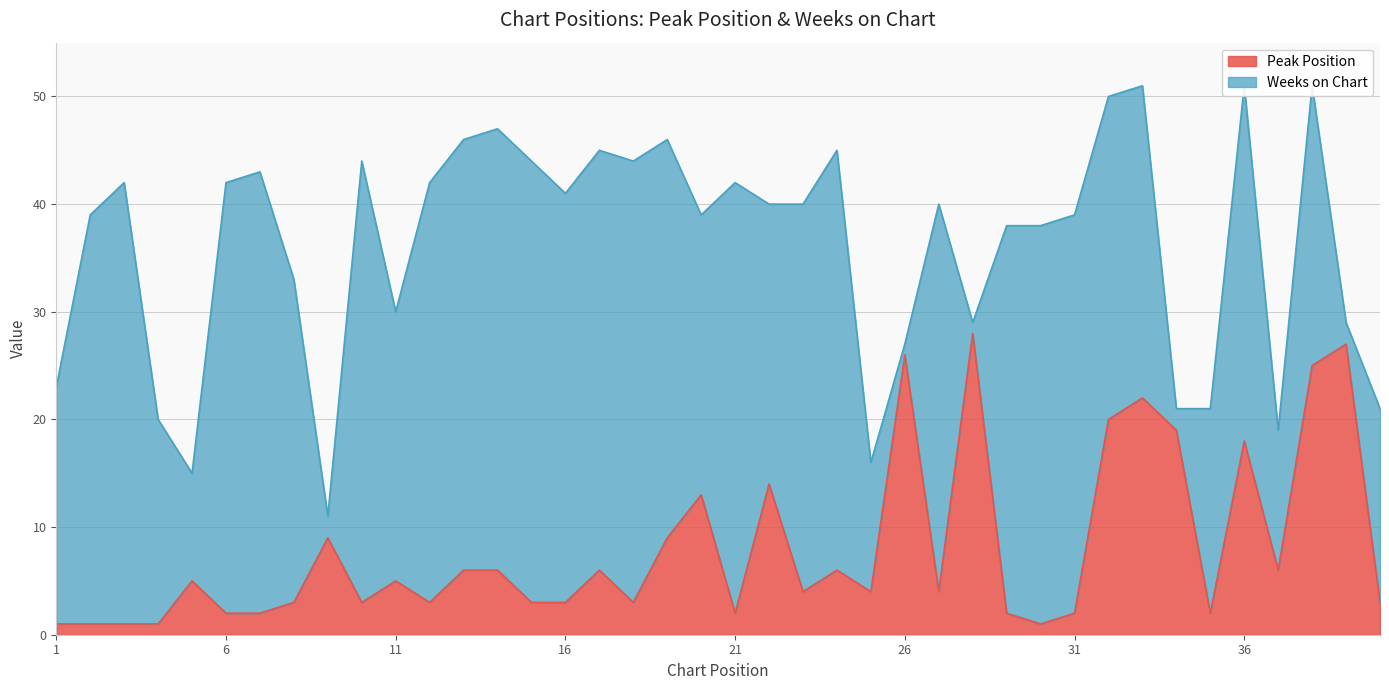

Where is the data nearest to the value 14?

22